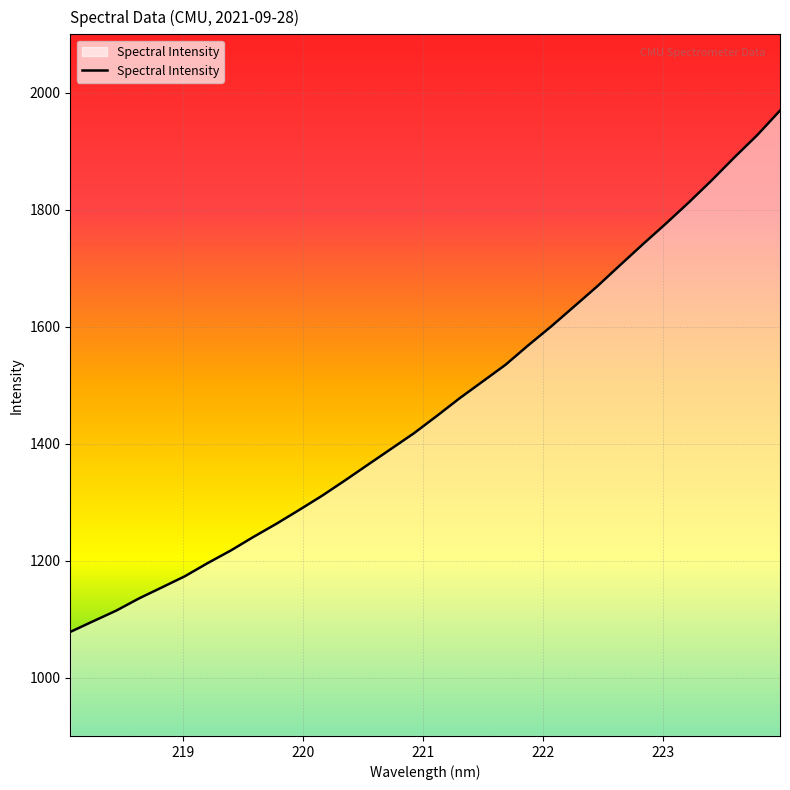

What is the greatest value displayed?

1969.6